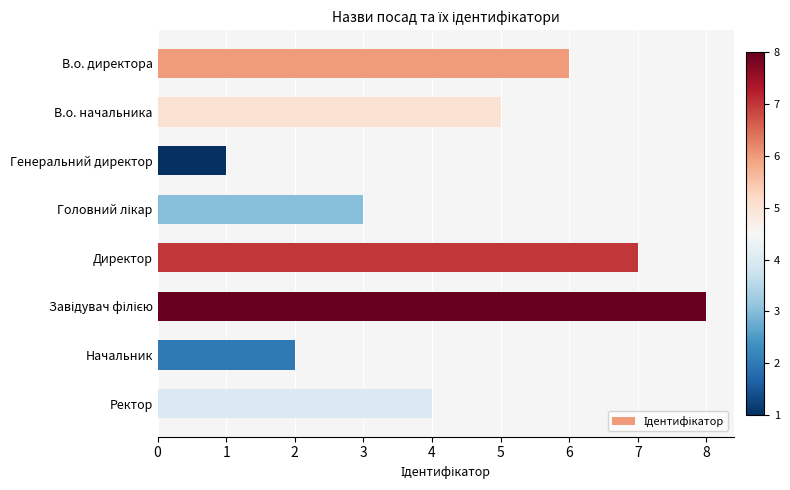

How many values are between 3 and 7?

5